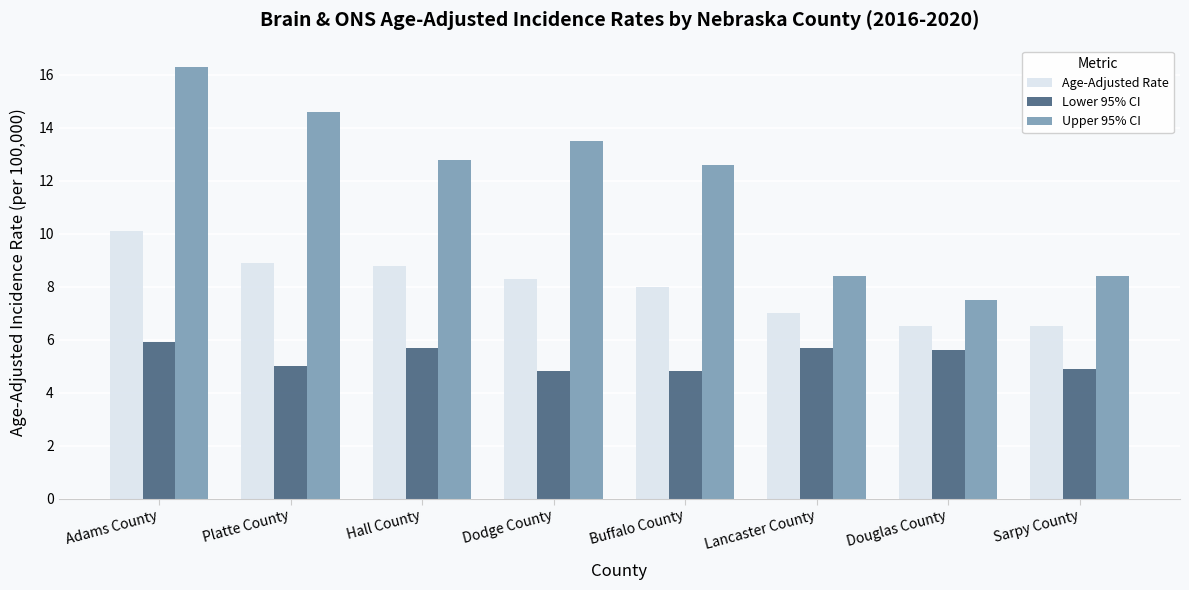

Which series has the largest total across all categories?

Upper 95% CI